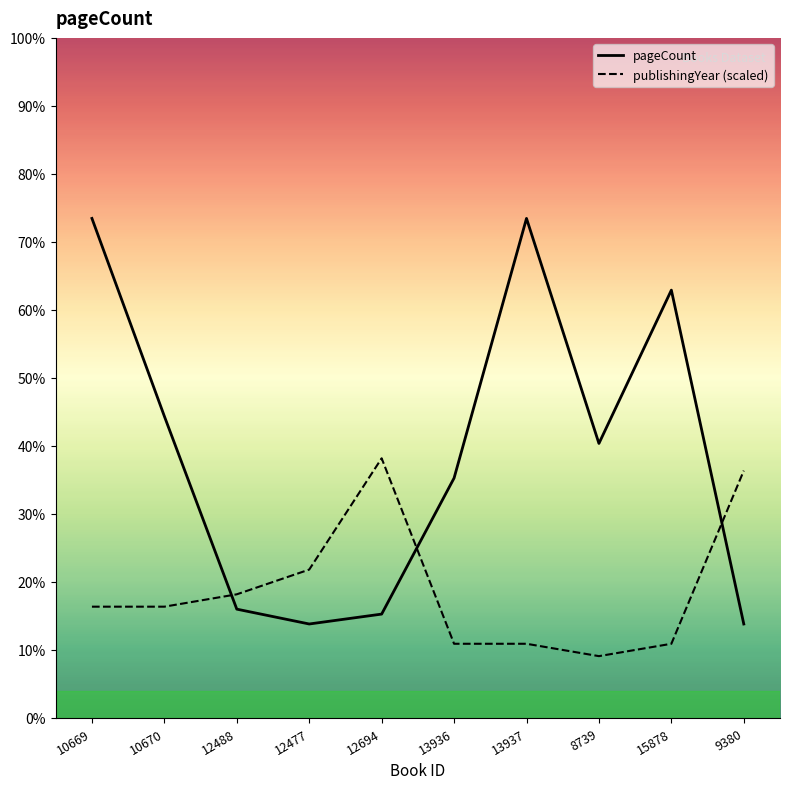

How many data points in publishingYear (scaled) are less than 180?

4